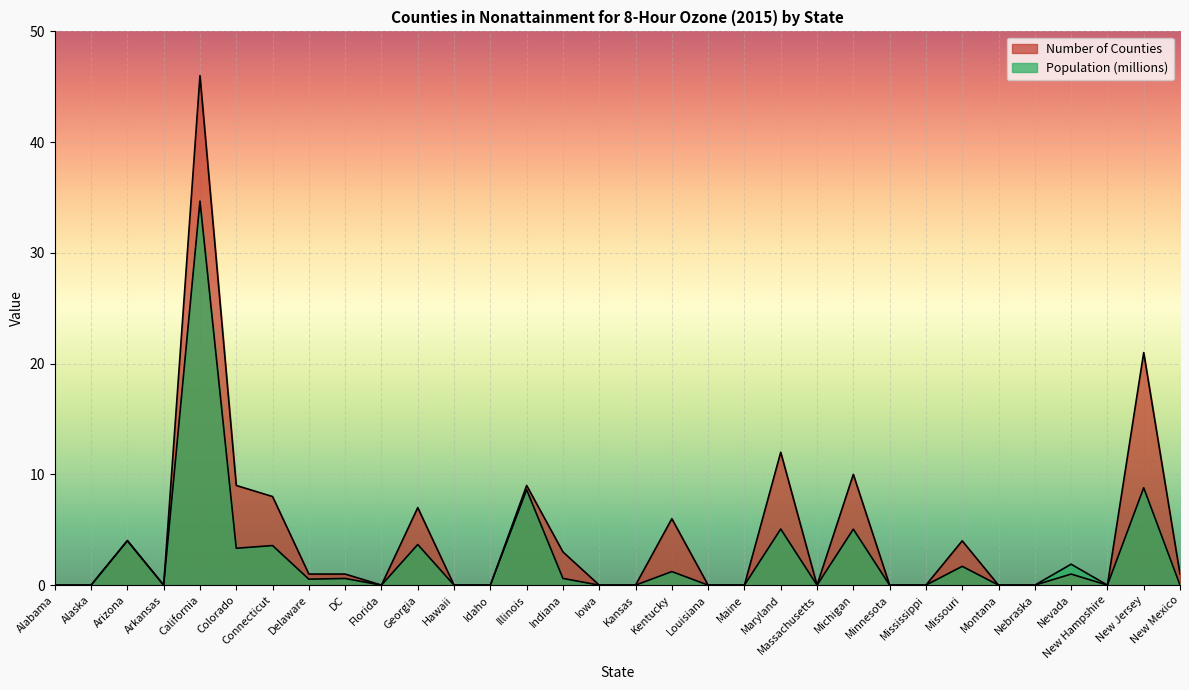

List the series in order of their overall mean, lowest first.

Population (millions), Number of Counties